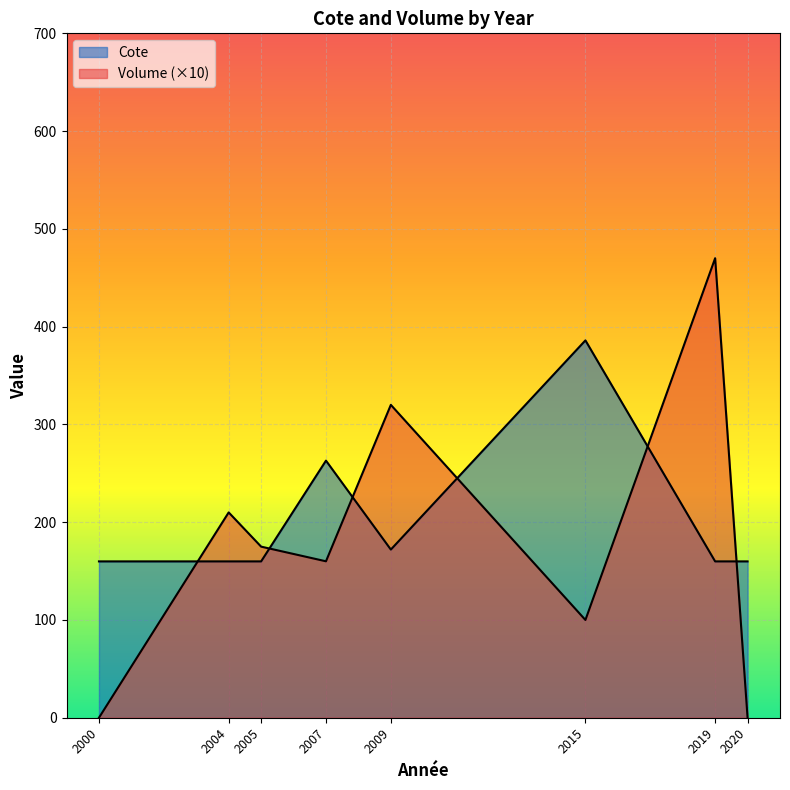

What is the average value of the Cote series?

211.5